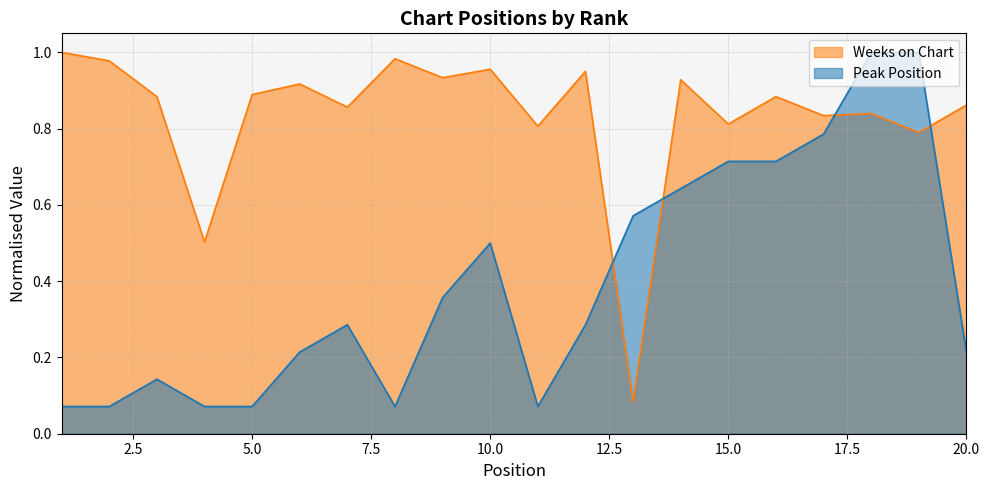

Reading left to right, transcribe all the data shown in this chart.

Peak Position: 0.1	0.1	0.1	0.1	0.1	0.2	0.3	0.1	0.4	0.5	0.1	0.3	0.6	0.6	0.7	0.7	0.8	1.0	1.0	0.2
Weeks on Chart: 1.0	1.0	0.9	0.5	0.9	0.9	0.9	1.0	0.9	1.0	0.8	1.0	0.1	0.9	0.8	0.9	0.8	0.8	0.8	0.9